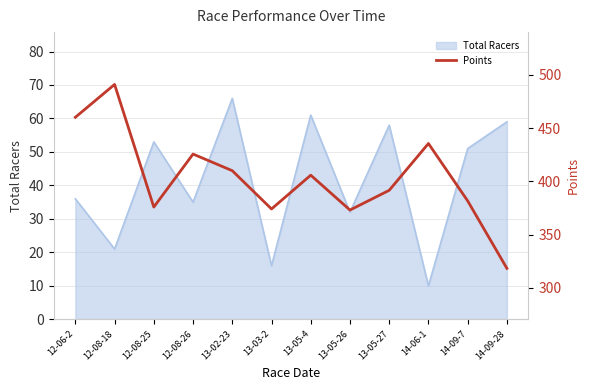

Rank the categories by value from highest to lowest.

12-08-18, 12-06-2, 14-06-1, 12-08-26, 13-02-23, 13-05-4, 13-05-27, 14-09-7, 12-08-25, 13-03-2, 13-05-26, 14-09-28